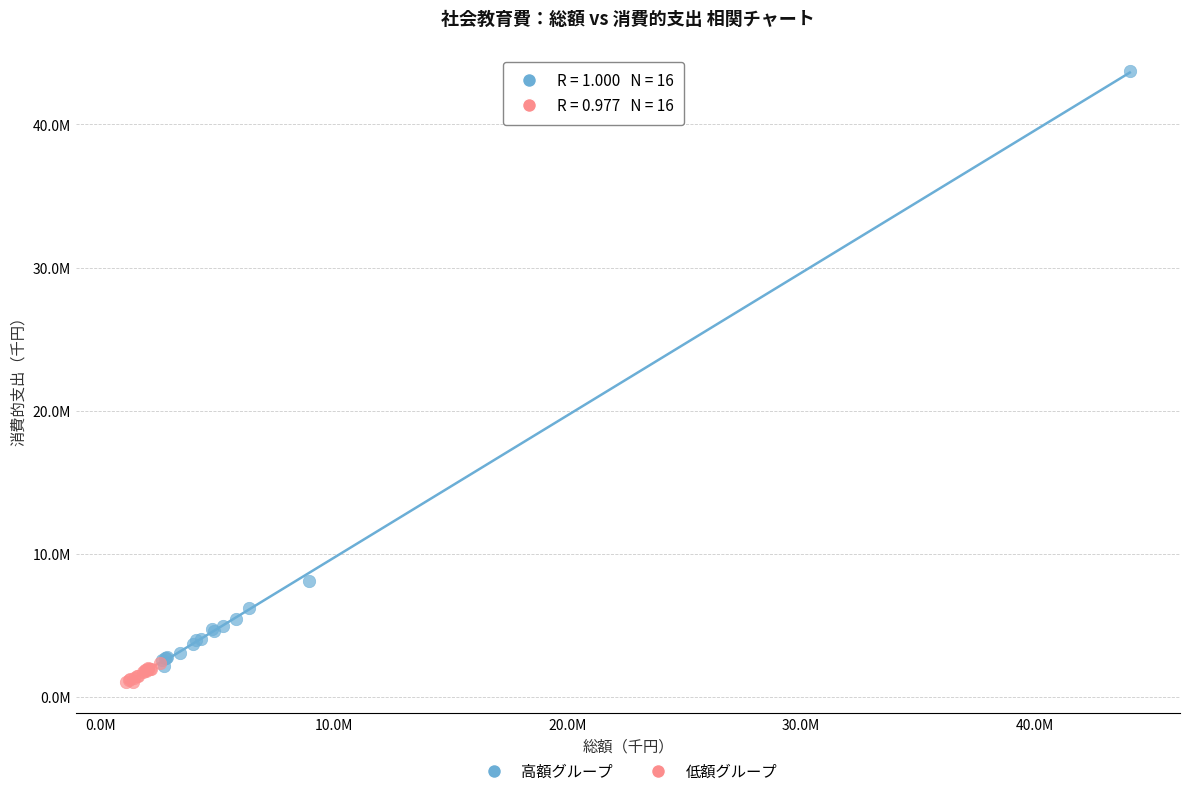

What are all the series names shown in the legend?

高額グループ, 低額グループ